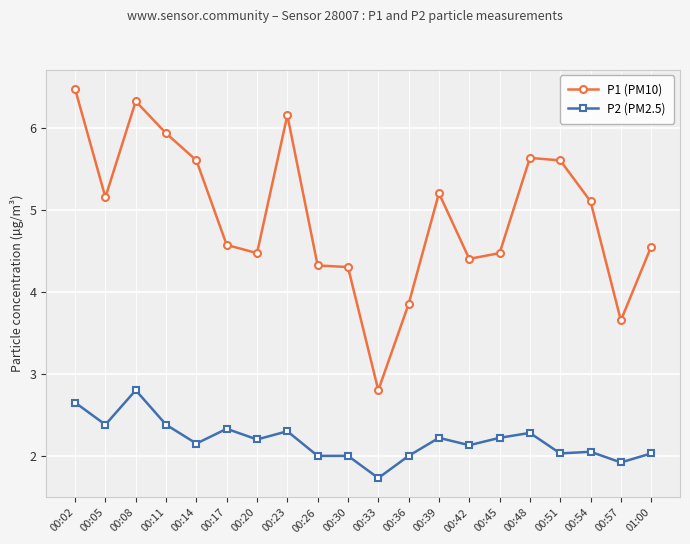

Does the chart display data point markers on the line(s)?

Yes